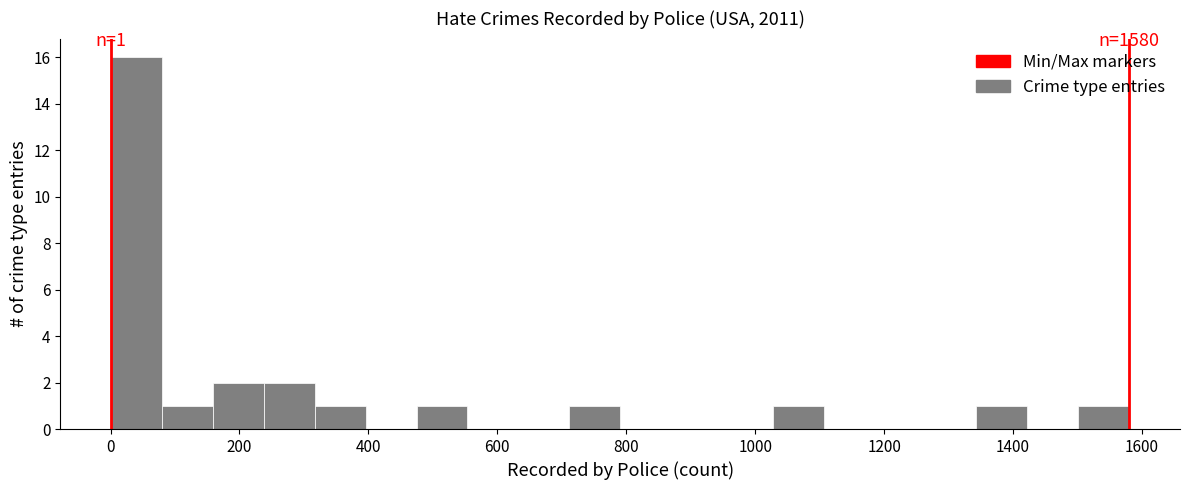

Around what value on the x-axis is the tallest bar? Give the approximate position of its centre, as read against the axis.

40